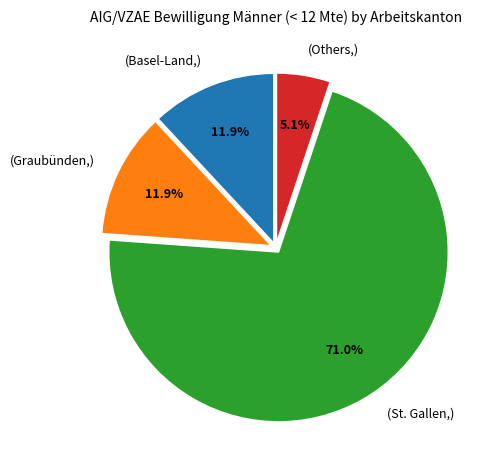

Does any single category account for the majority?

Yes